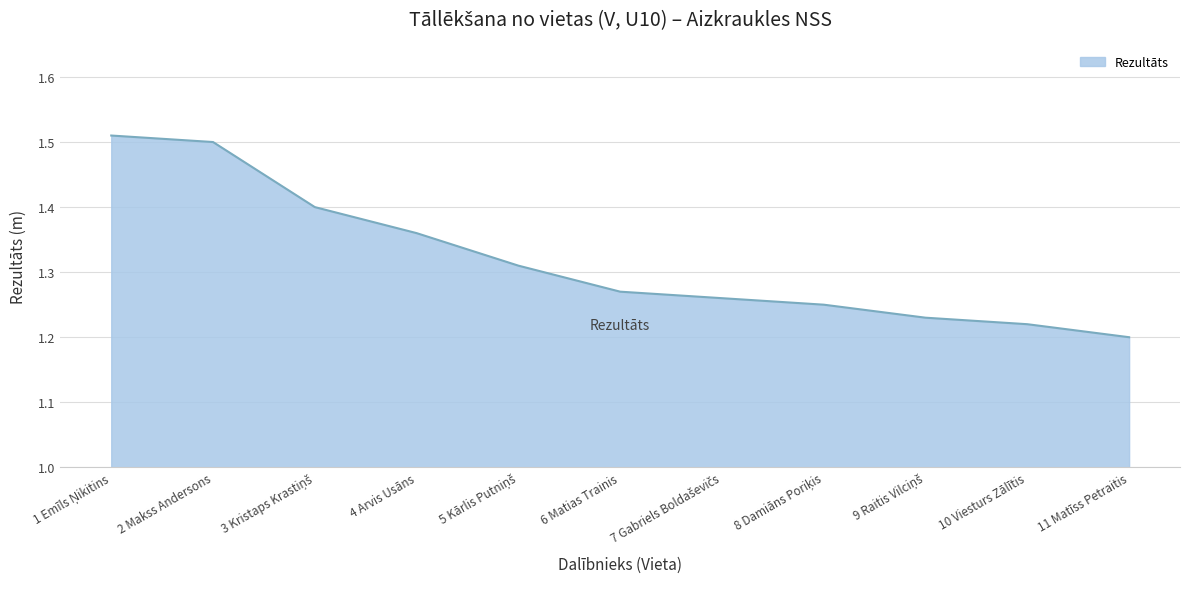

What position from the left is 6 Matias Trainis?

6